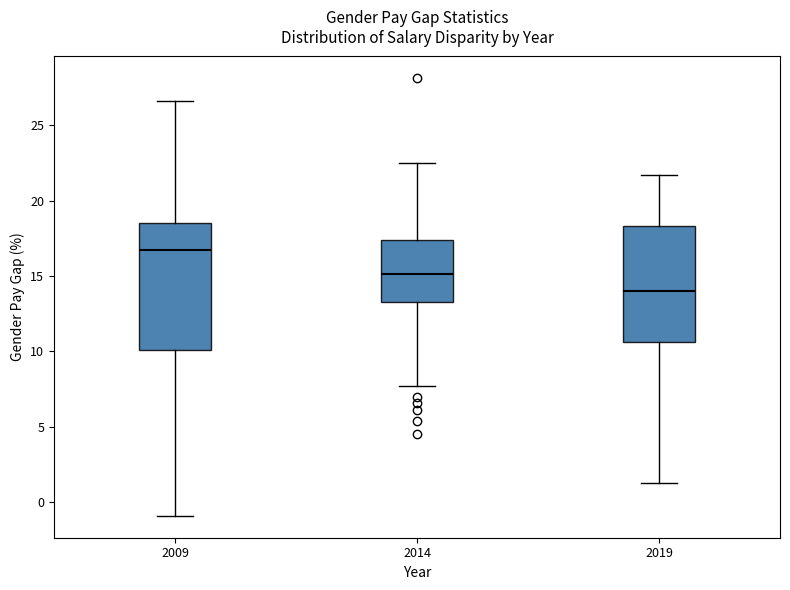

Where does the median line of the box at x = 2009 sit on the y-axis? The values are not printed on the chart, so give them approximately, as read against the axis.

16.5